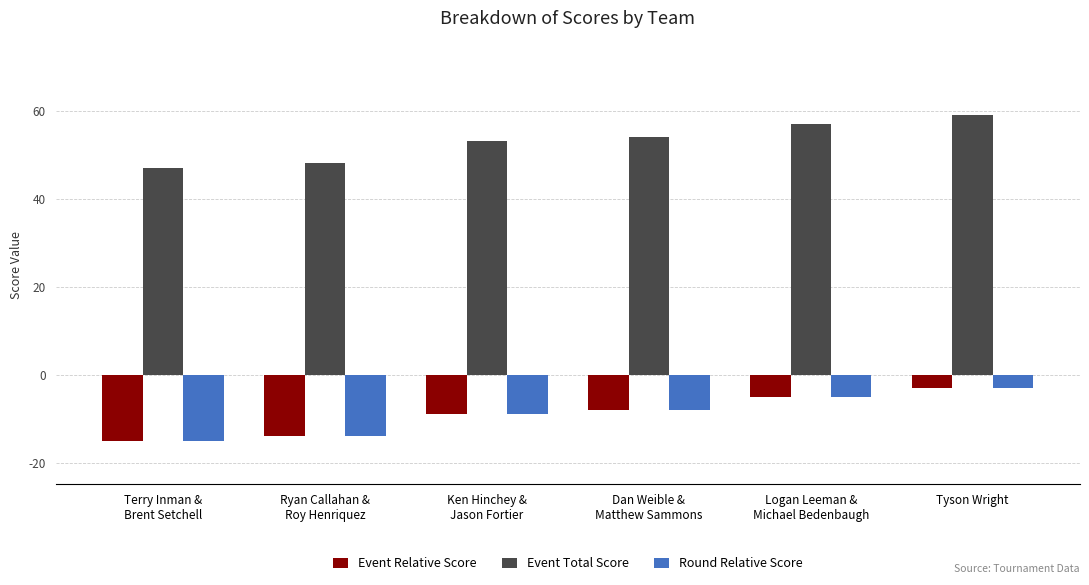

Reading left to right, extract all data points from this chart.

Event Relative Score: Terry Inman &
Brent Setchell=-15	Ryan Callahan &
Roy Henriquez=-14	Ken Hinchey &
Jason Fortier=-9	Dan Weible &
Matthew Sammons=-8	Logan Leeman &
Michael Bedenbaugh=-5	Tyson Wright=-3
Event Total Score: Terry Inman &
Brent Setchell=47	Ryan Callahan &
Roy Henriquez=48	Ken Hinchey &
Jason Fortier=53	Dan Weible &
Matthew Sammons=54	Logan Leeman &
Michael Bedenbaugh=57	Tyson Wright=59
Round Relative Score: Terry Inman &
Brent Setchell=-15	Ryan Callahan &
Roy Henriquez=-14	Ken Hinchey &
Jason Fortier=-9	Dan Weible &
Matthew Sammons=-8	Logan Leeman &
Michael Bedenbaugh=-5	Tyson Wright=-3